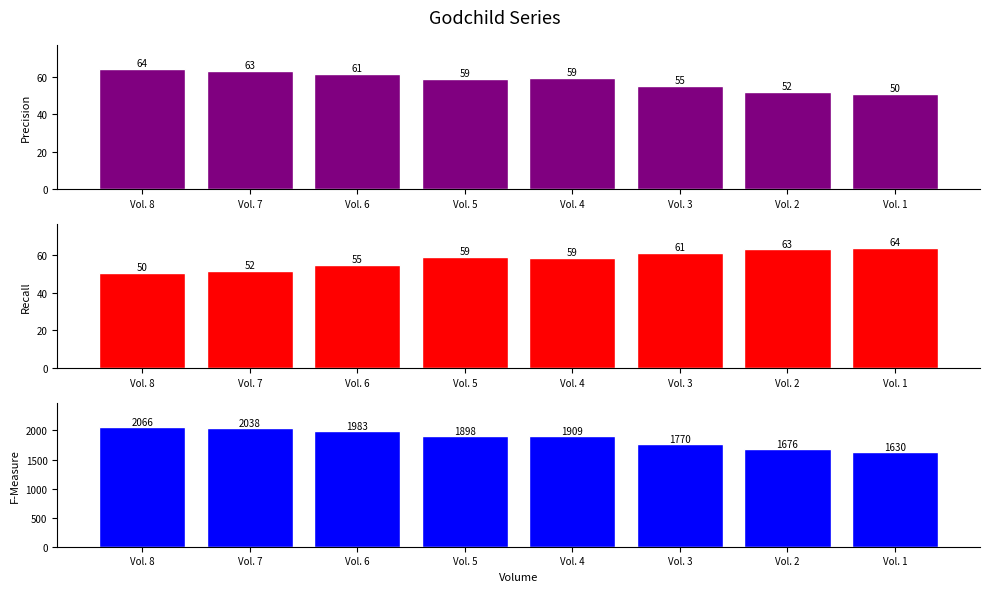

Rank the series by their maximum value, from lowest to highest.

Key (normalized), Key (reversed), Key (scaled)